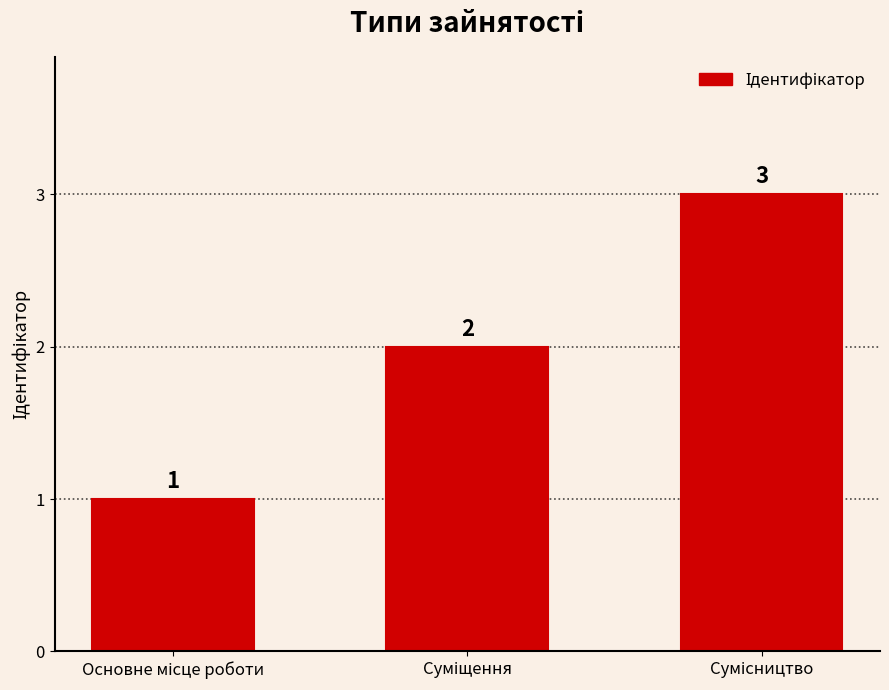

What is the value of the 2nd bar from the left?

2